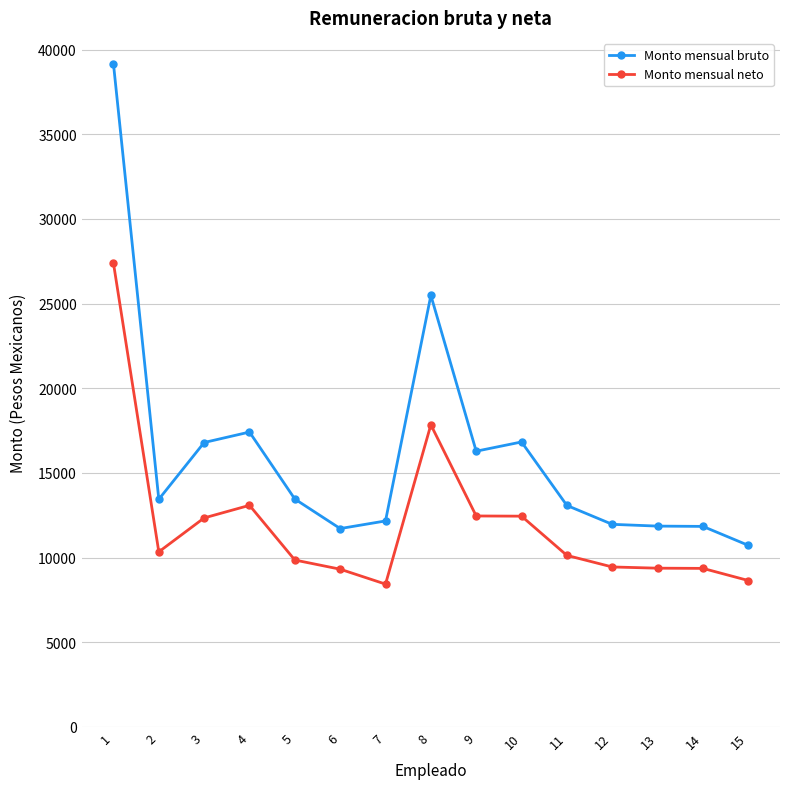

What is the value of the Monto mensual neto point at the 2nd from the left?

10339.6